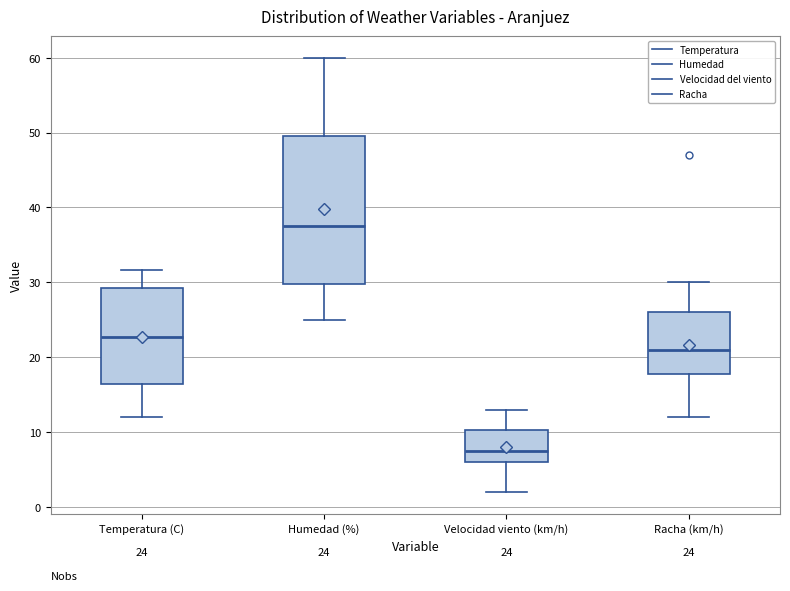

Which box has the lowest median line?

Velocidad viento (km/h)